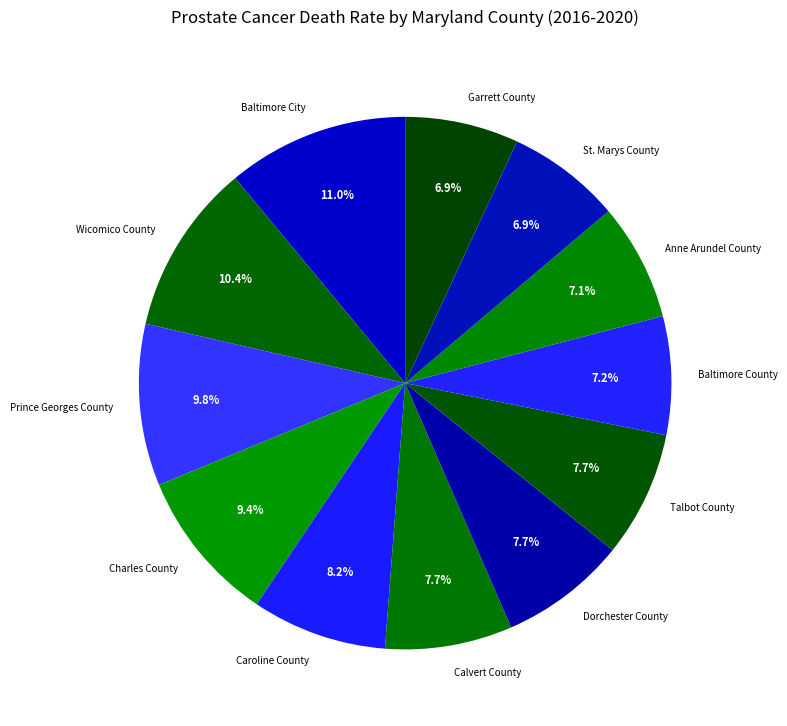

Is Prince Georges County the majority of the pie?

No